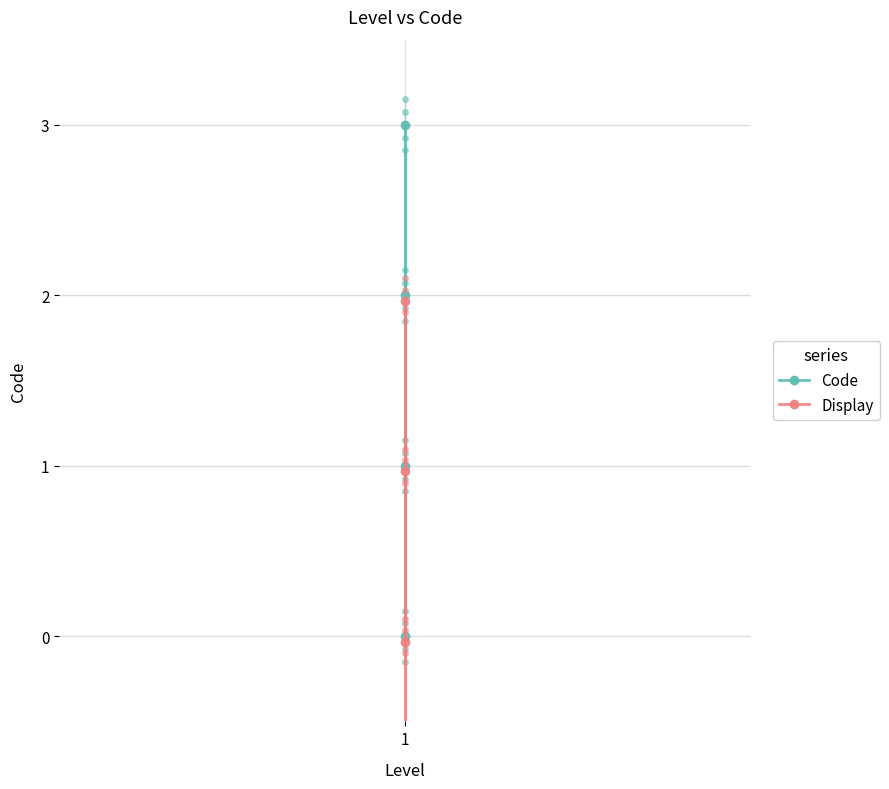

How many data points in Display are less than 0?

2